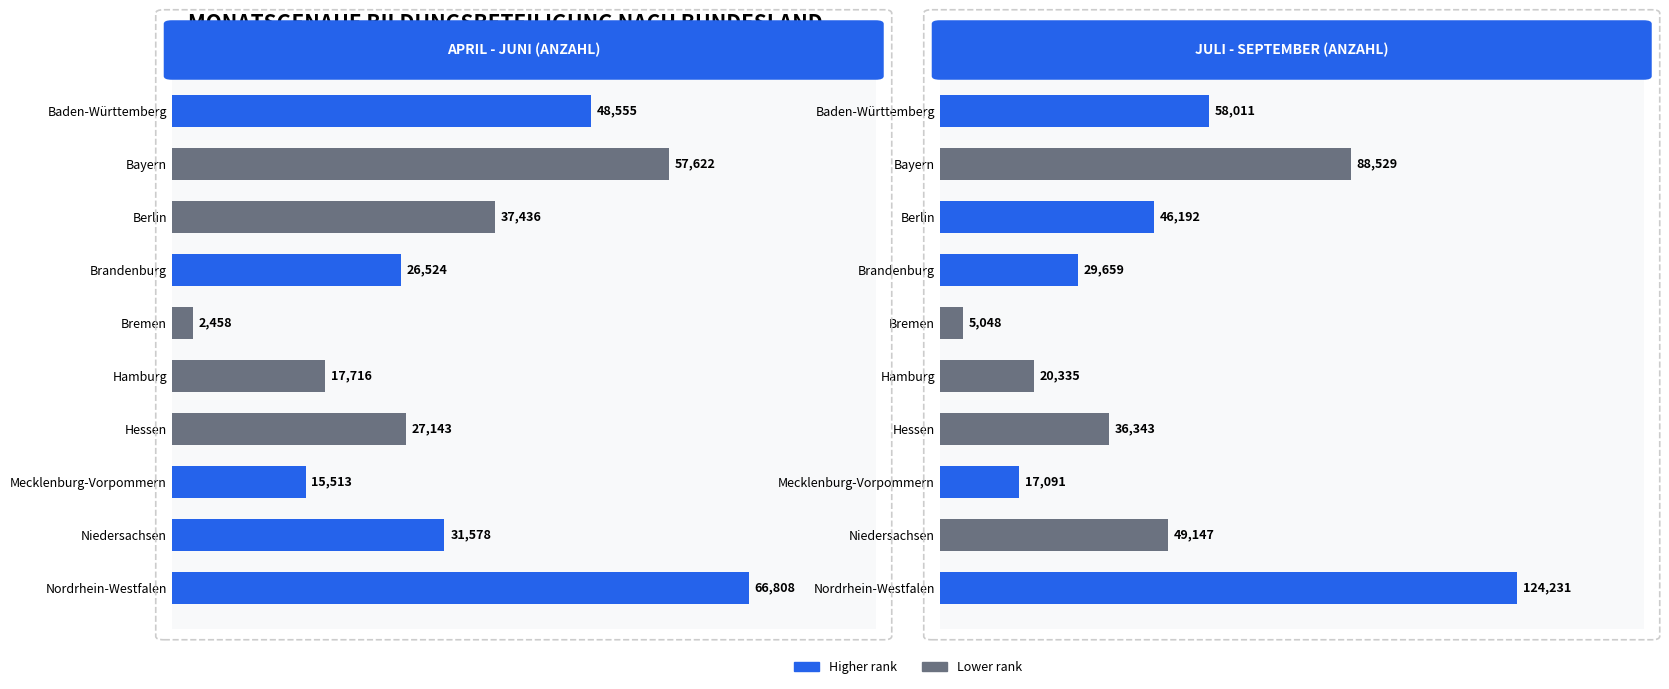

The value of September at Berlin is 28737. True or false?

False